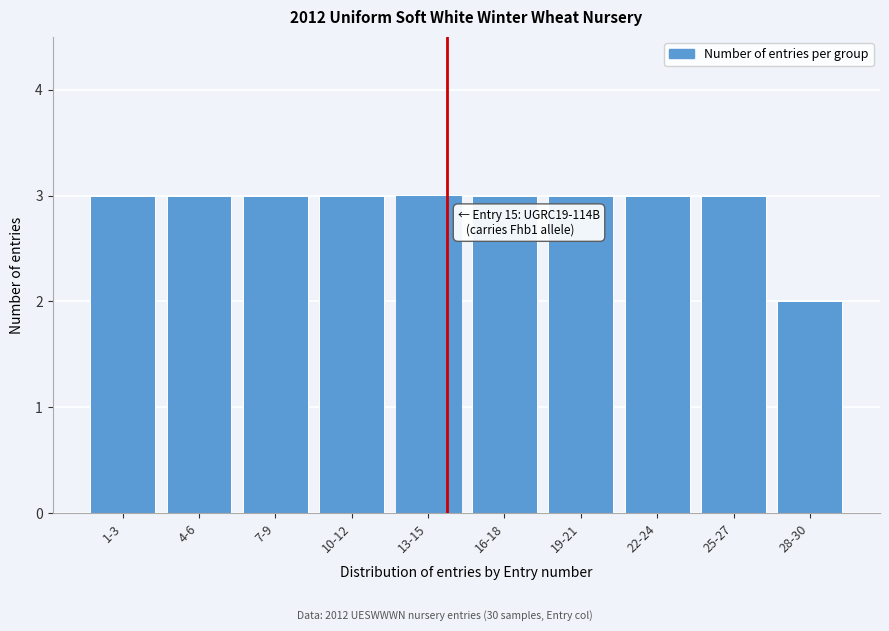

Reading right to left, extract all data points from this chart.

2	3	3	3	3	3	3	3	3	3